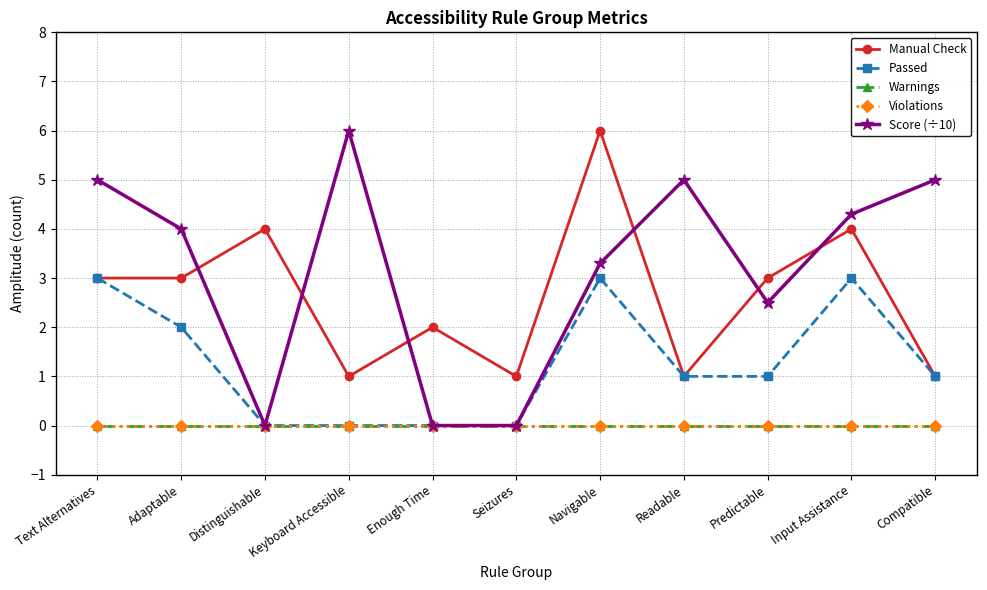

What is the sum of the Score (÷10) values at Seizures and Predictable?

2.5